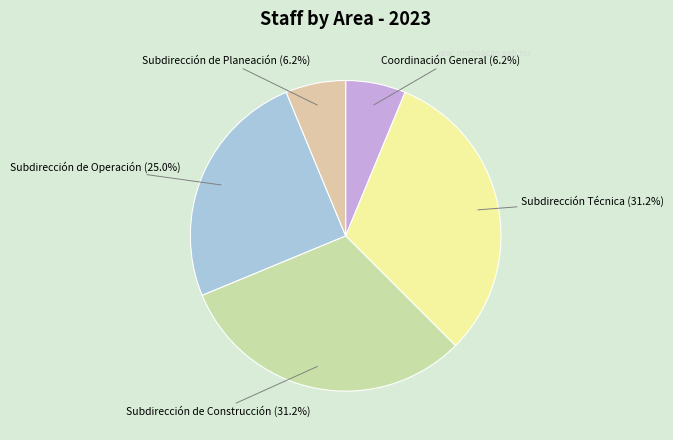

To the nearest percent, what portion does Coordinación General represent?

6%